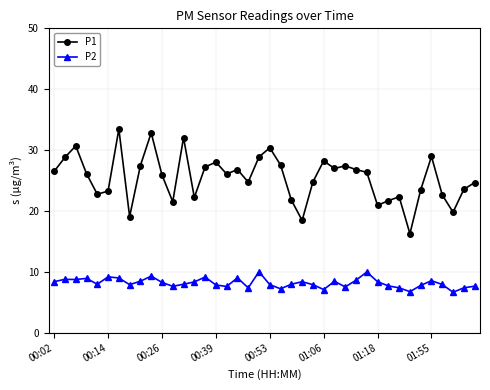

What is the value of the P1 point at the 29th from the left?

26.8